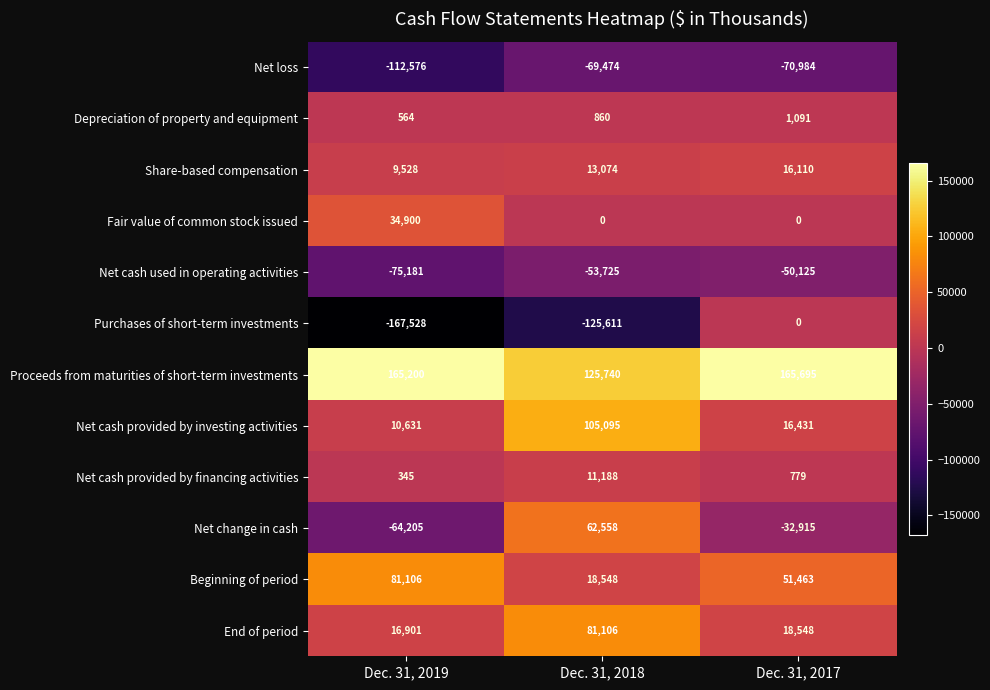

What is the average value of the Purchases of short-term investments series?

-97713